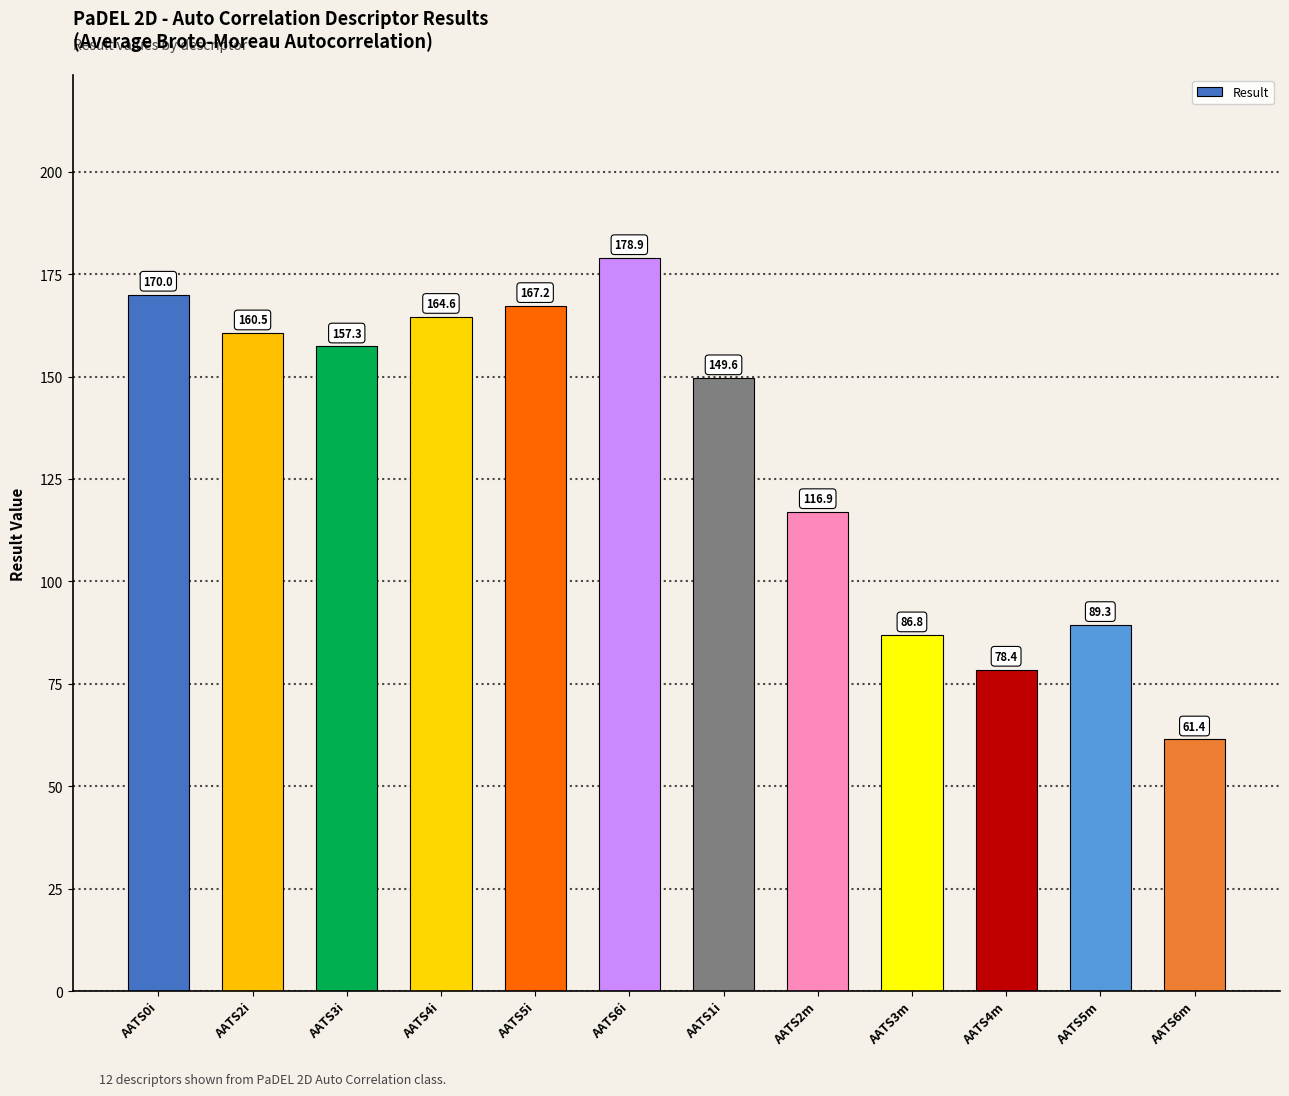

What is the label of the 11th bar from the right?

AATS2i